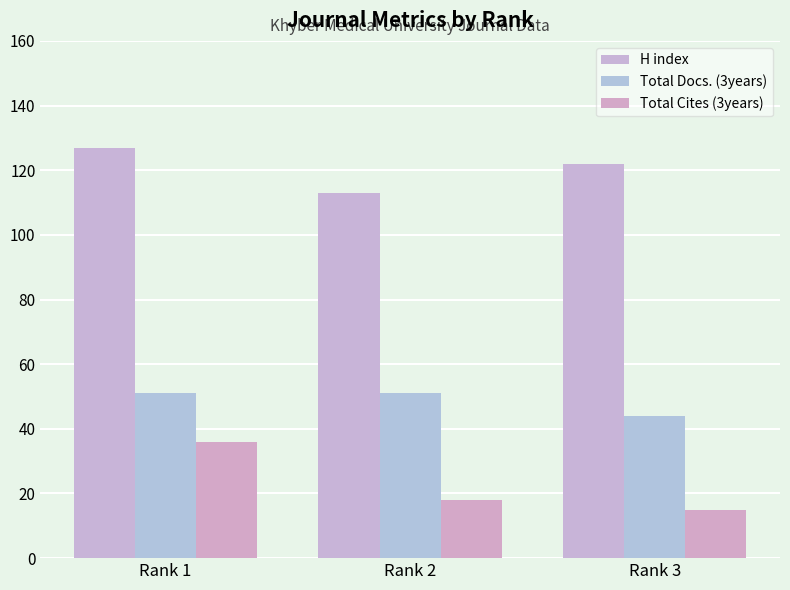

Which series changed the most between Rank 1 and Rank 2?

Total Cites (3years)